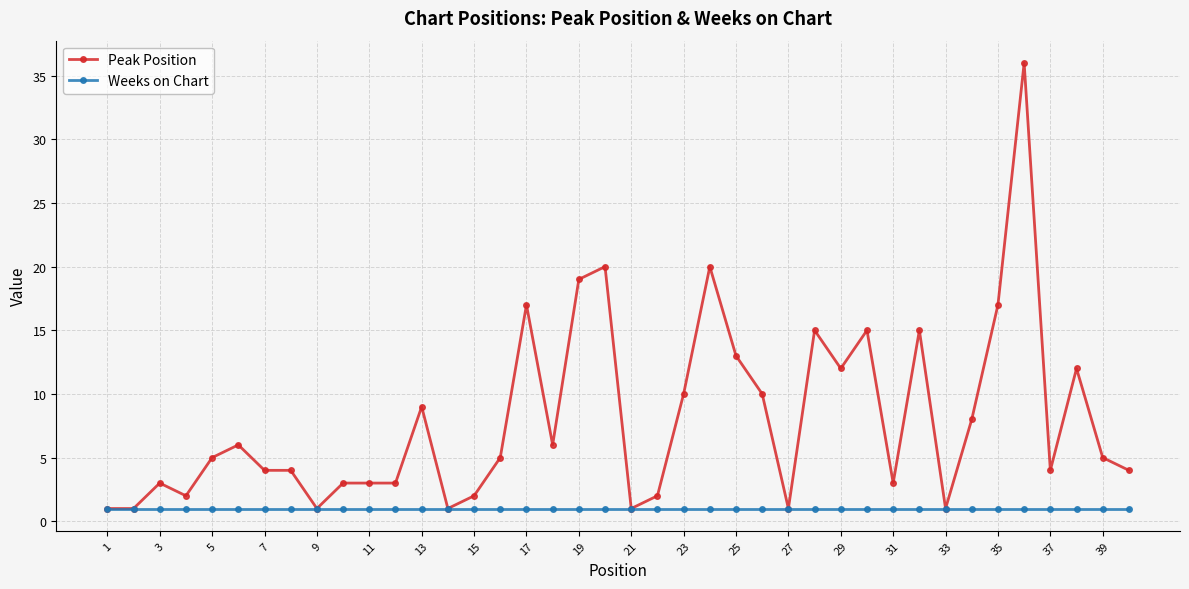

How many lines are shown in the chart?

2